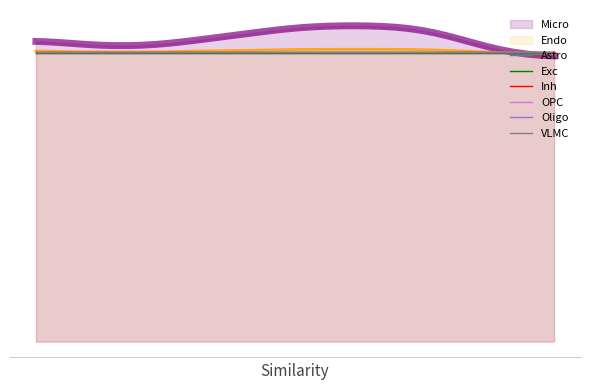

Which series changed the most between 28 and 38?

Astro